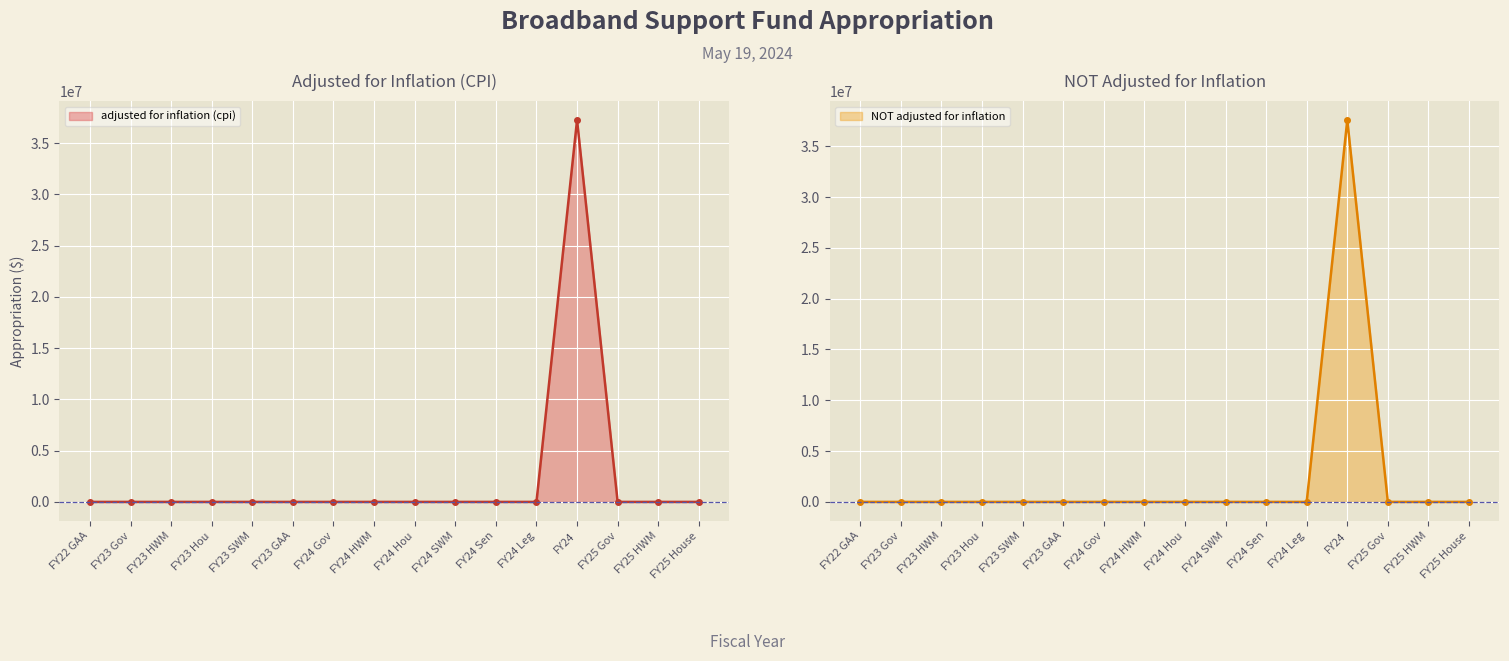

What is the average value of the NOT adjusted for inflation series?

2348438